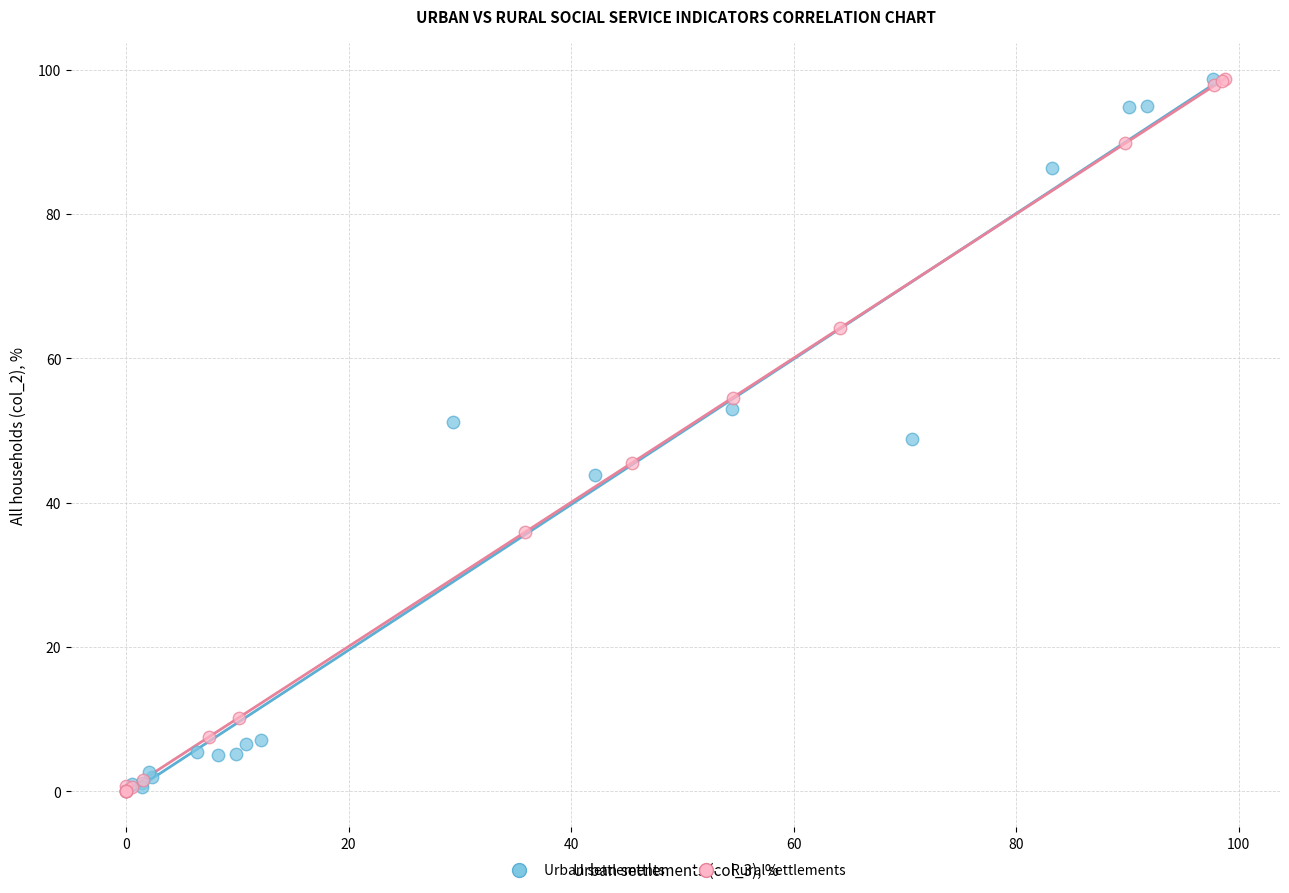

What are all the series names shown in the legend?

Urban settlements, Rural settlements